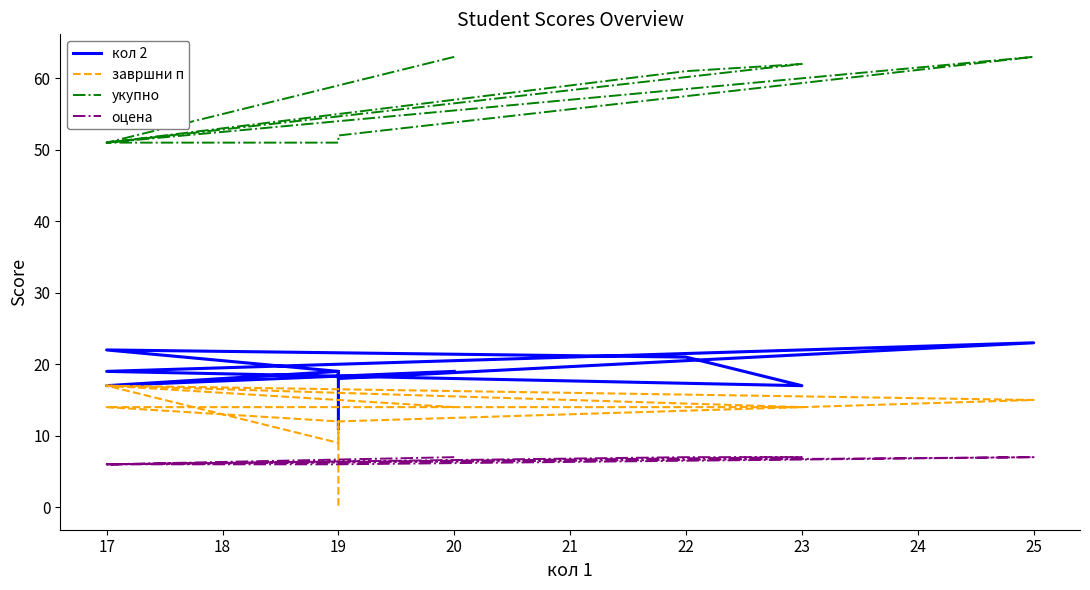

At which category does кол 2 reach its first local valley?

17